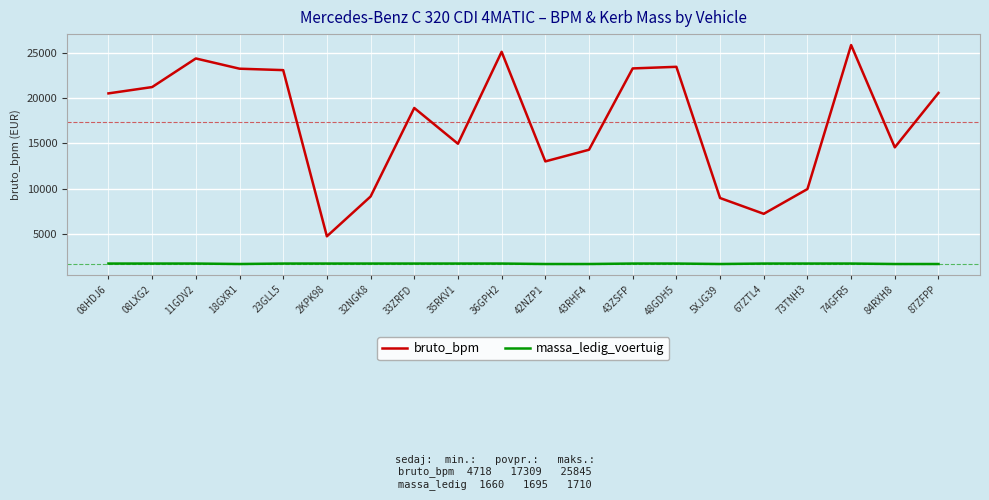

What is the greatest value displayed?

25845